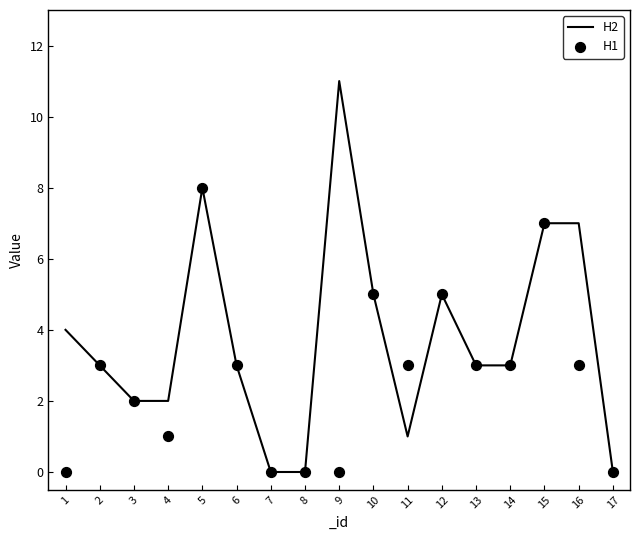

What is the total value across all series at 4?

3